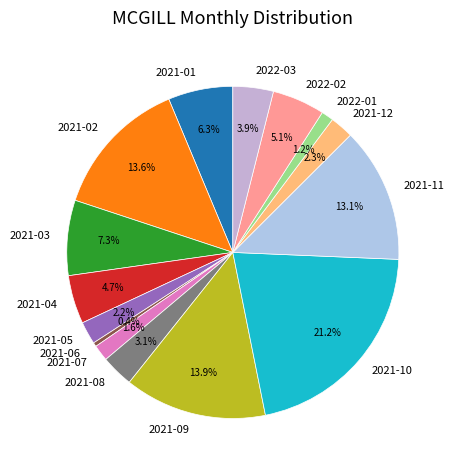

To the nearest percent, what portion does 2022-02 represent?

5%